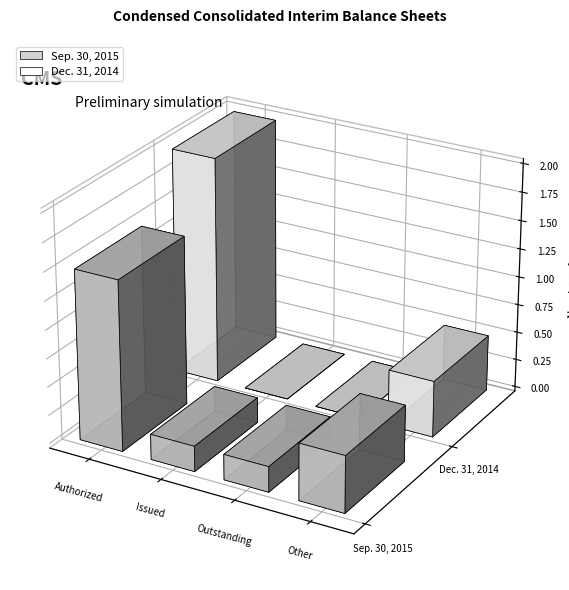

What is the difference between the maximum and minimum values in the Dec. 31, 2014 series?

200000000